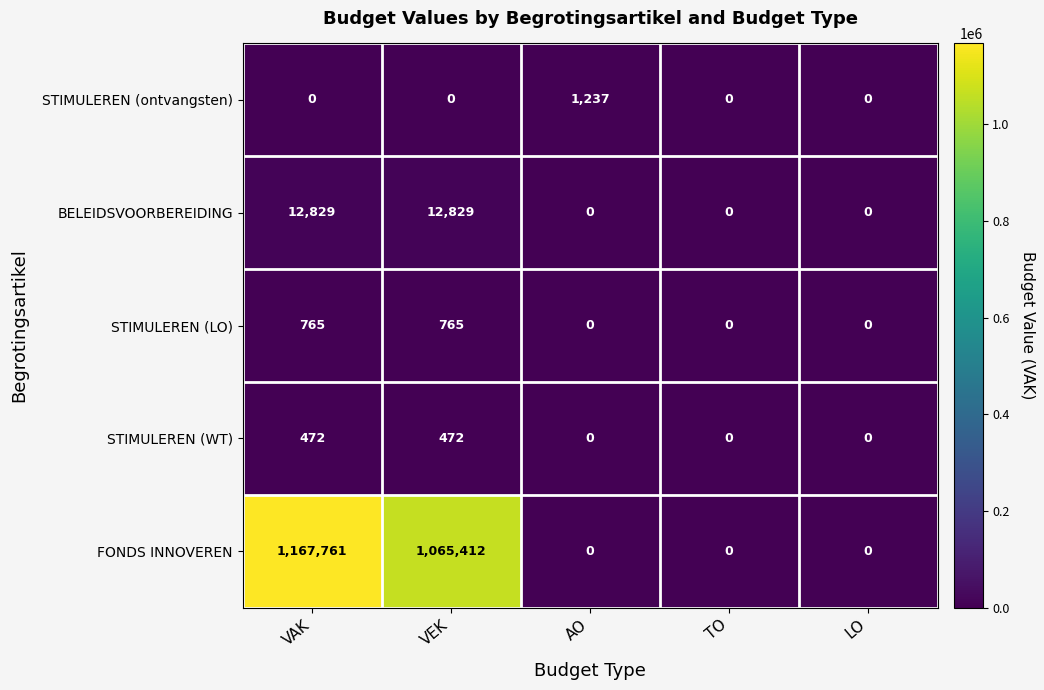

Which series has the largest range (max minus min)?

FONDS INNOVEREN